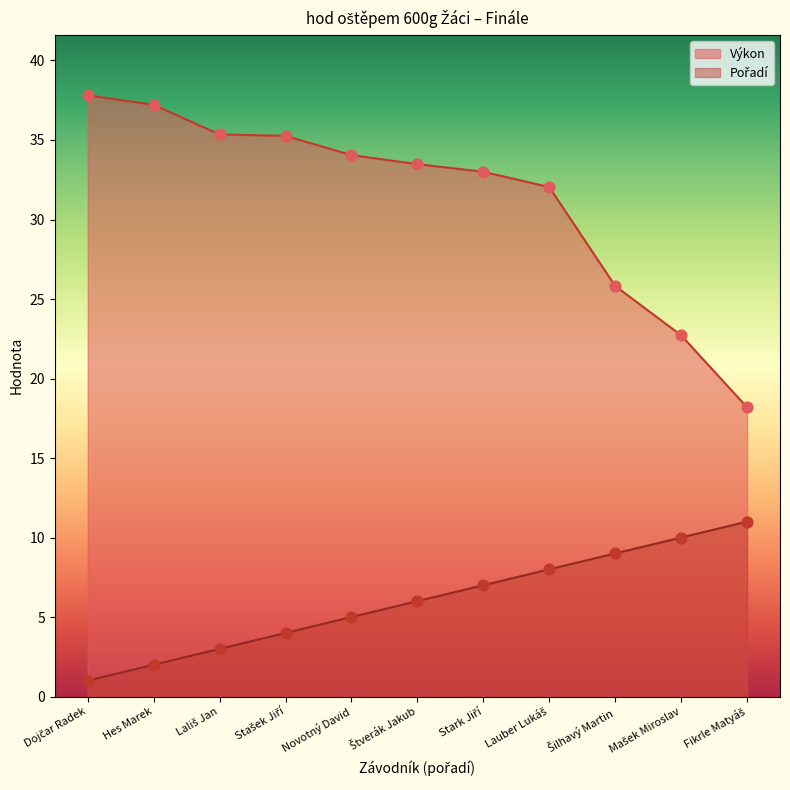

Is the value of Pořadí at Štverák Jakub greater than the value of Výkon at Štverák Jakub?

No